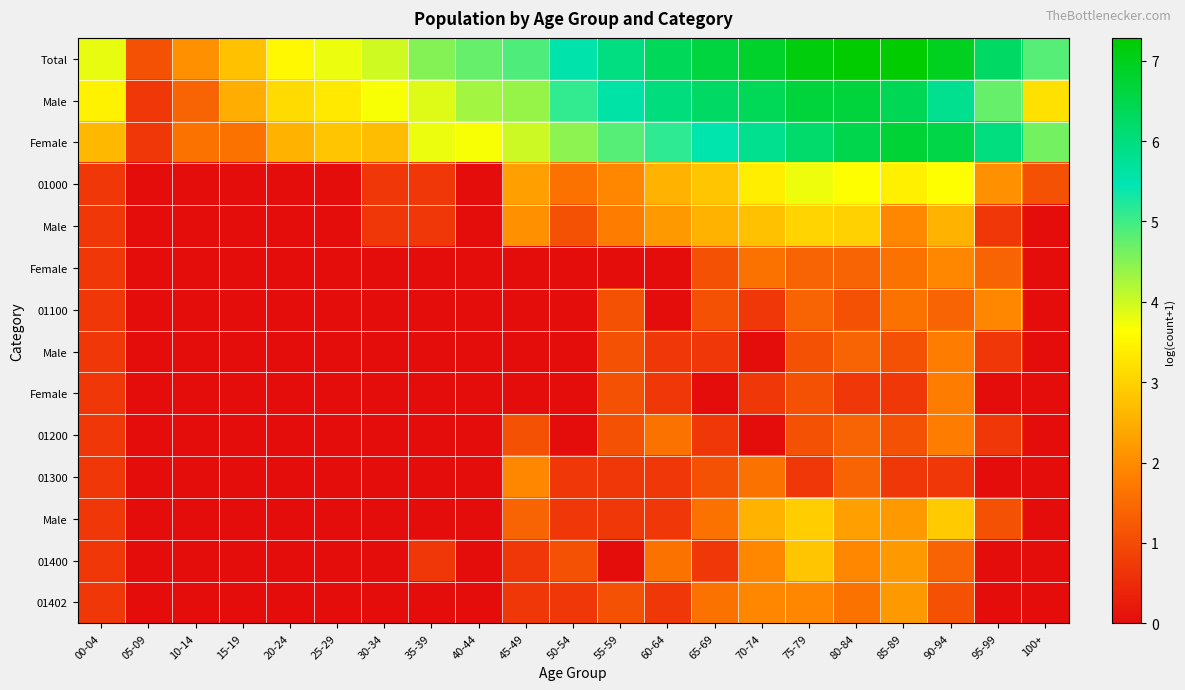

Which label corresponds to the largest value in the chart?

80-84